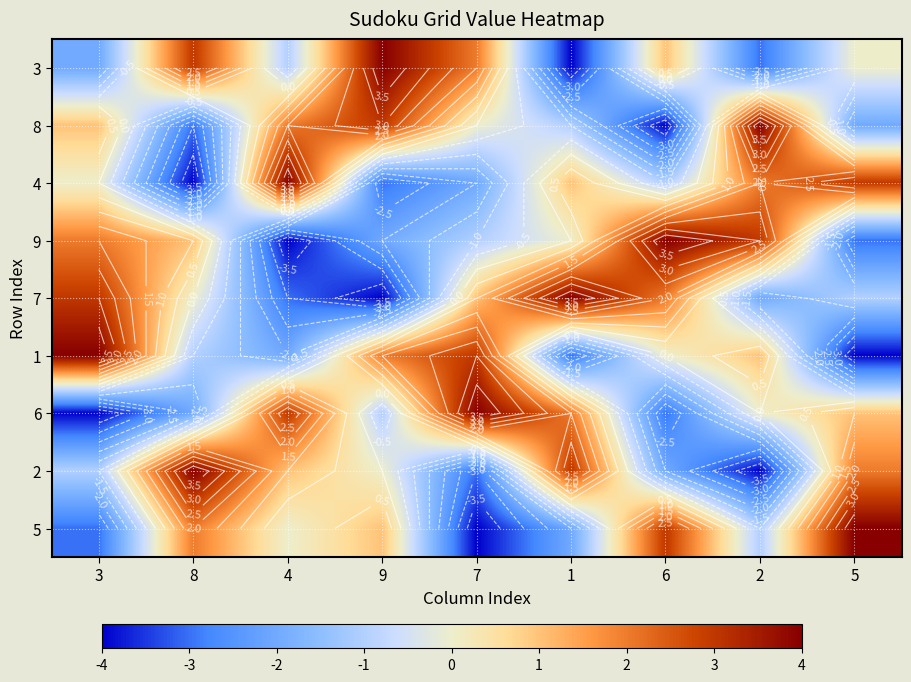

How many values in the 5 series exceed 0?

4